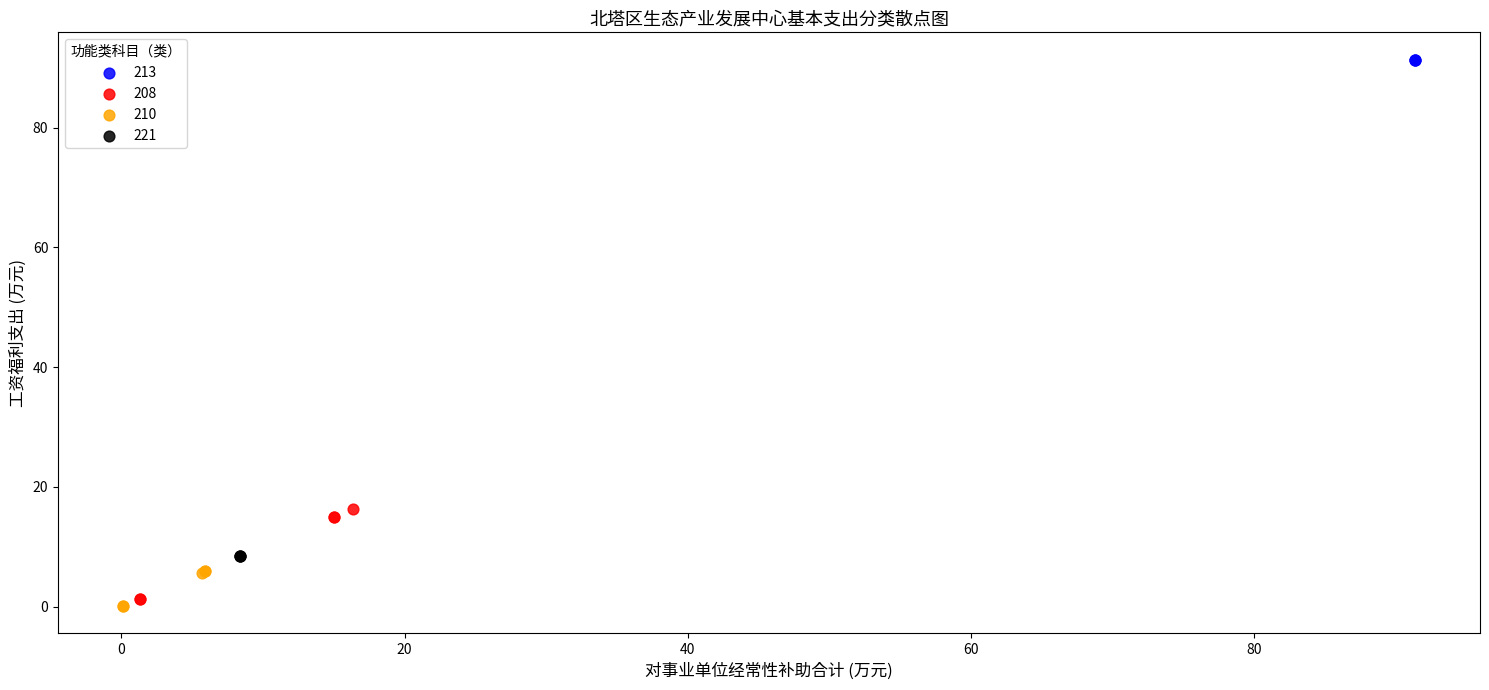

What are all the series names shown in the legend?

213, 208, 210, 221